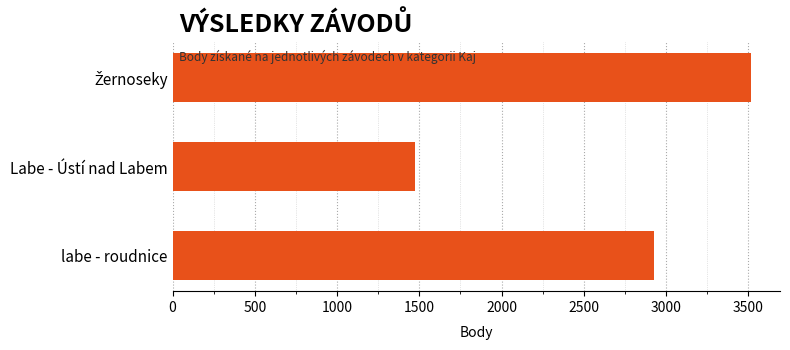

Count the number of categories in the chart.

3